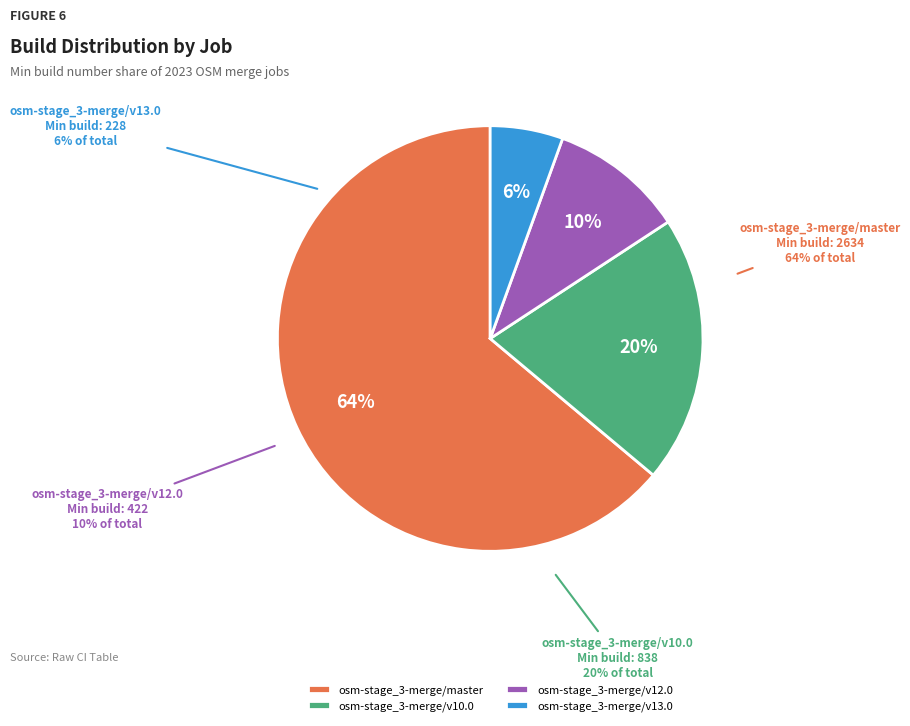

What percentage do osm-stage_3-merge/master and osm-stage_3-merge/v12.0 together represent?

74.1%